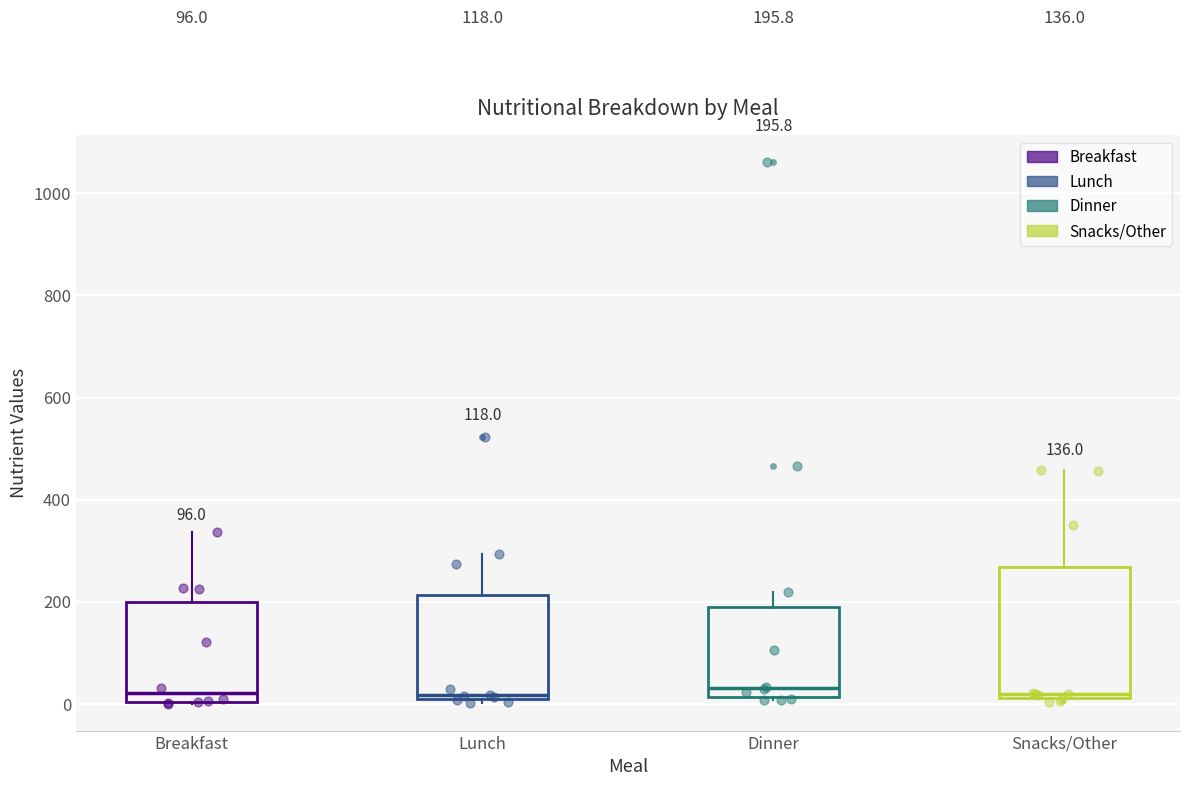

Comparing the boxes themselves (not the whiskers), which one is the tallest?

Snacks/Other